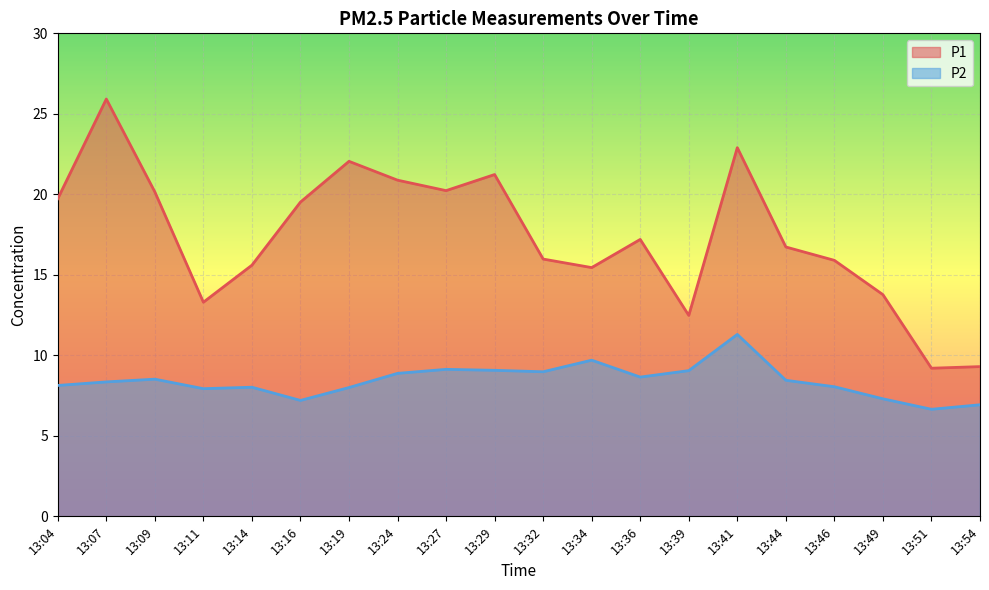

What is the value of the P1 point at the 13th from the left?

17.2